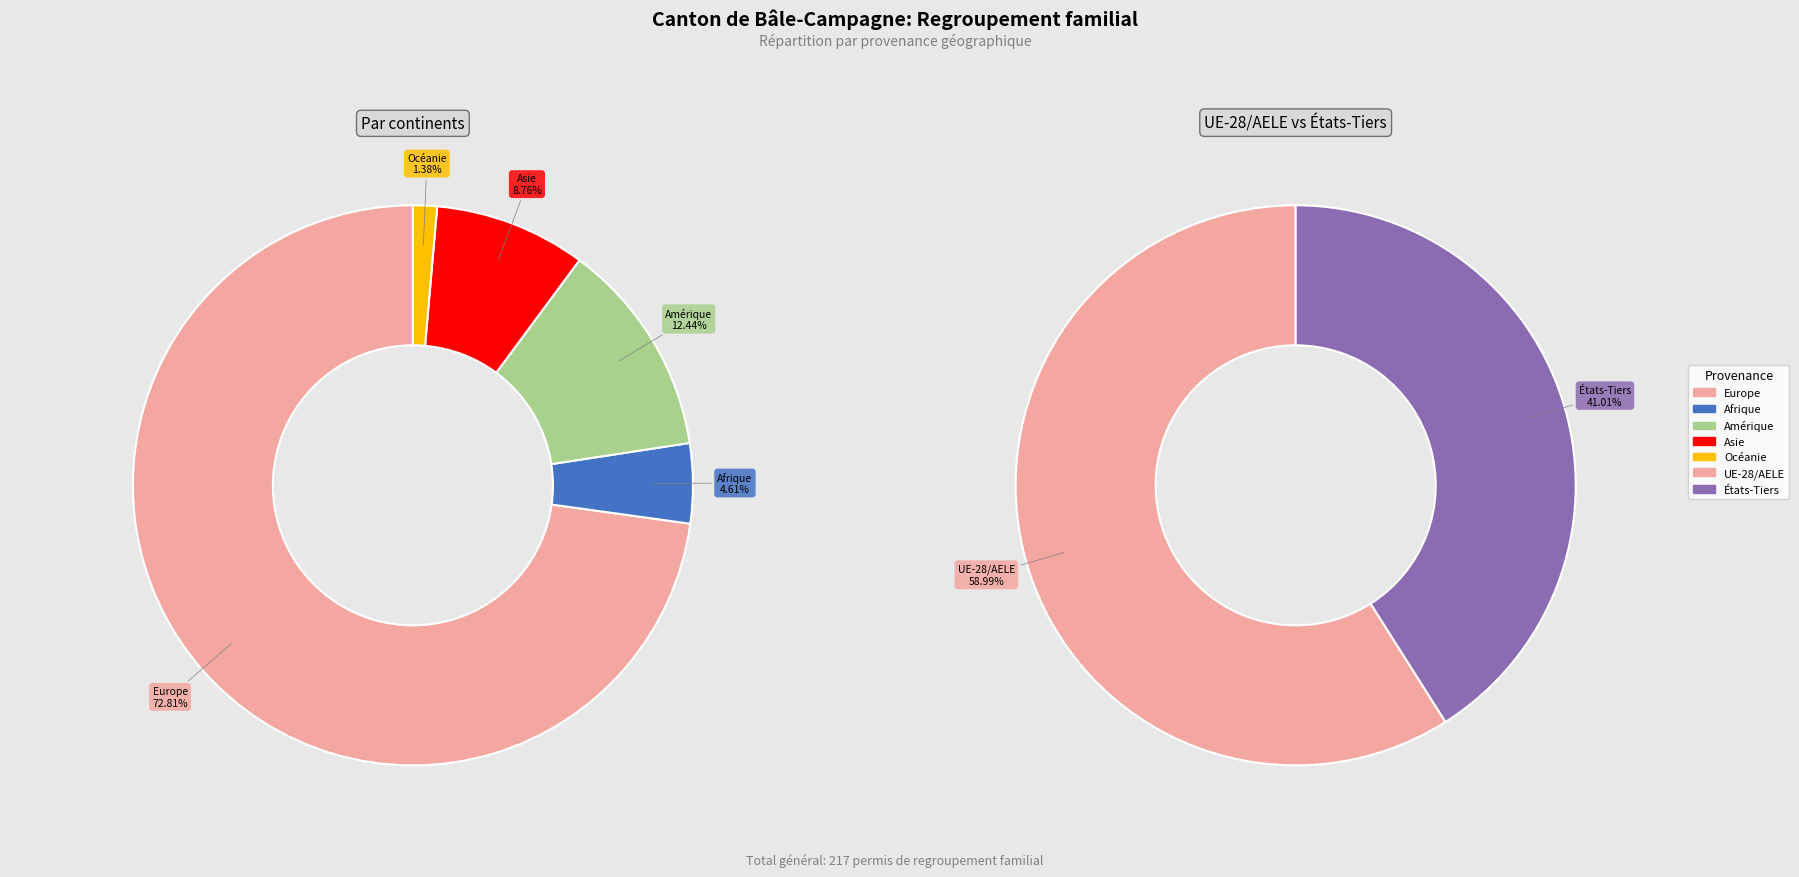

Is it true that Océanie is 14% of the pie?

False